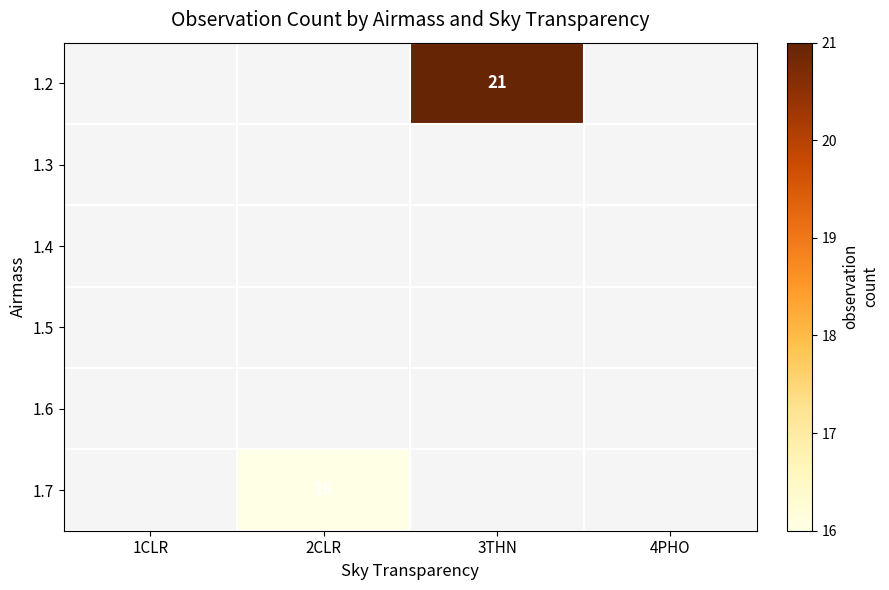

What is the minimum value shown in the chart?

16.0